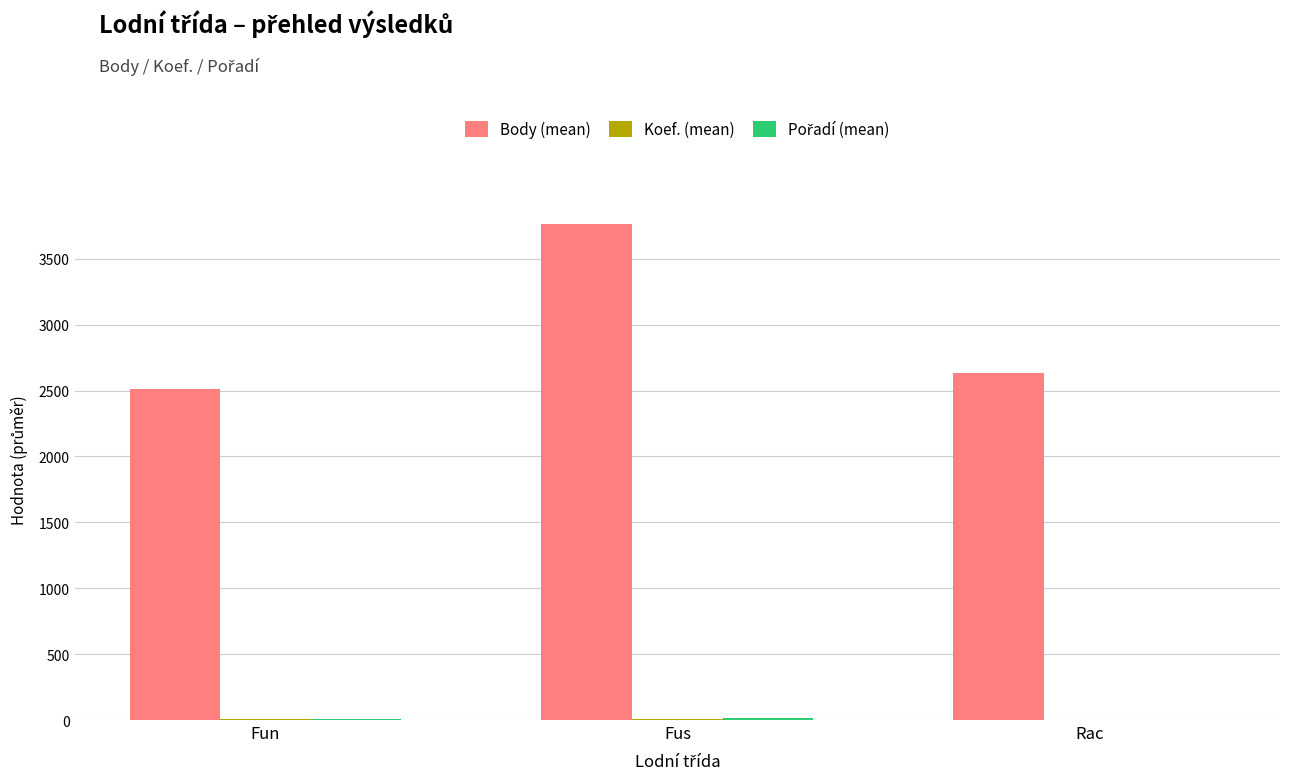

Which series changed the most between Fun and Rac?

Body (mean)